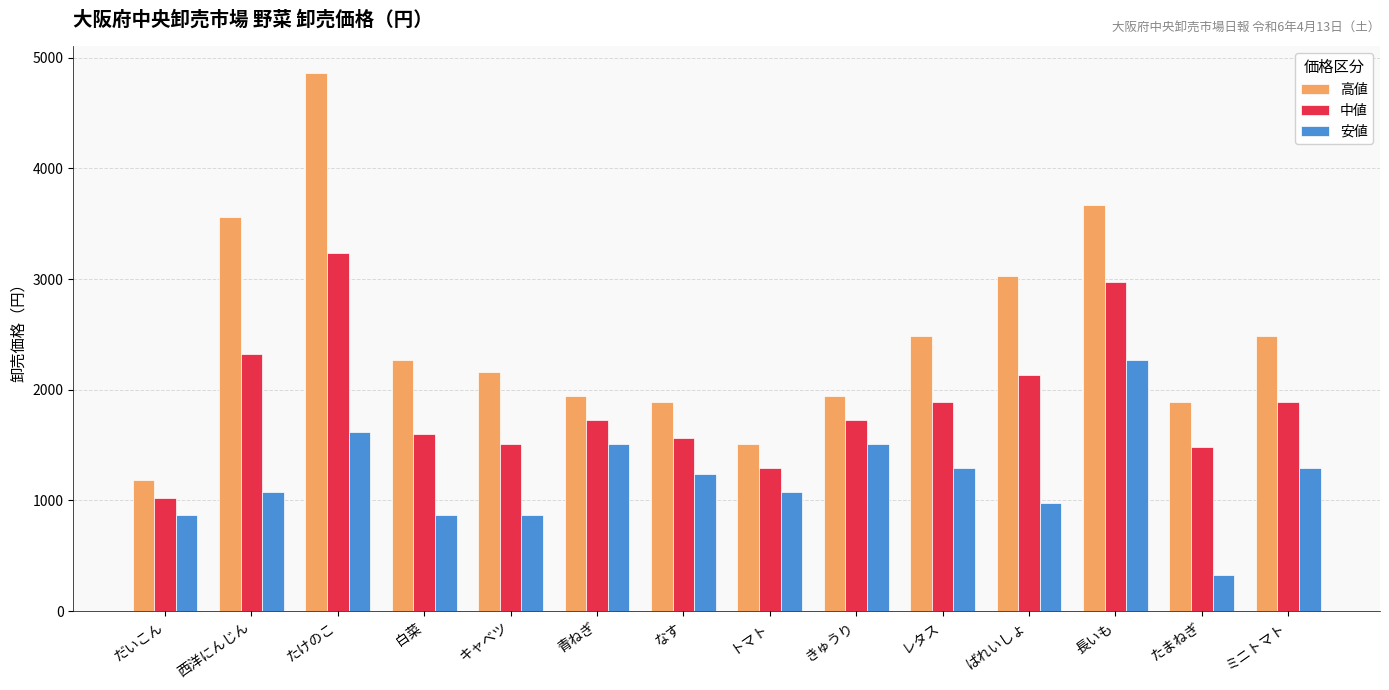

Rank the series by their maximum value, from lowest to highest.

安値, 中値, 高値